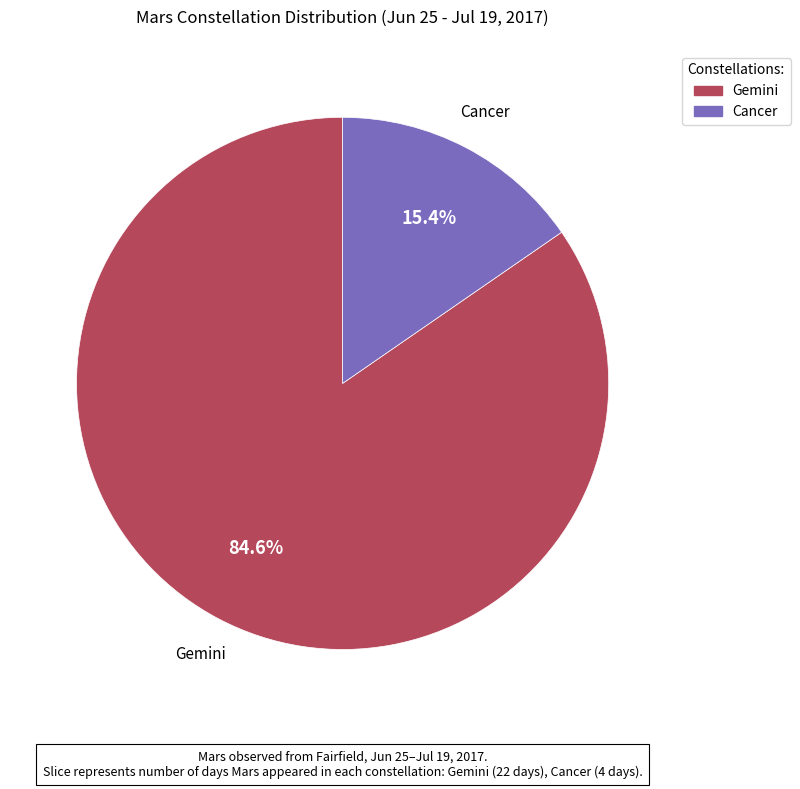

What percentage do Gemini and Cancer together represent?

100.0%